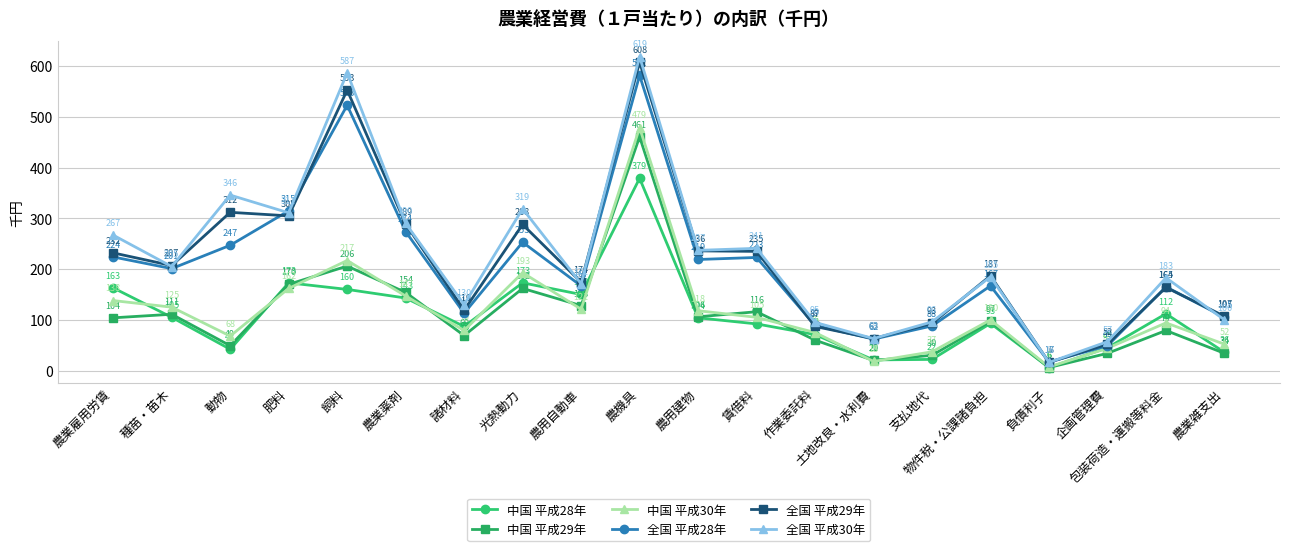

Is it true that 中国 平成29年 equals 79 at 包装荷造・運搬等料金?

True